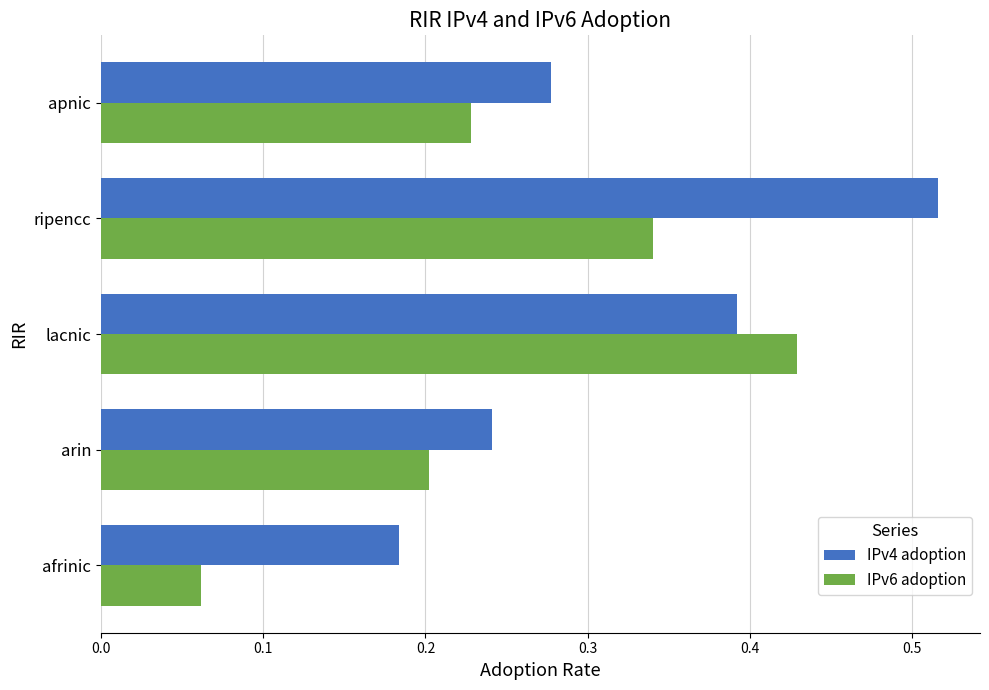

Rank the series at ripencc from highest to lowest value.

IPv4 adoption, IPv6 adoption